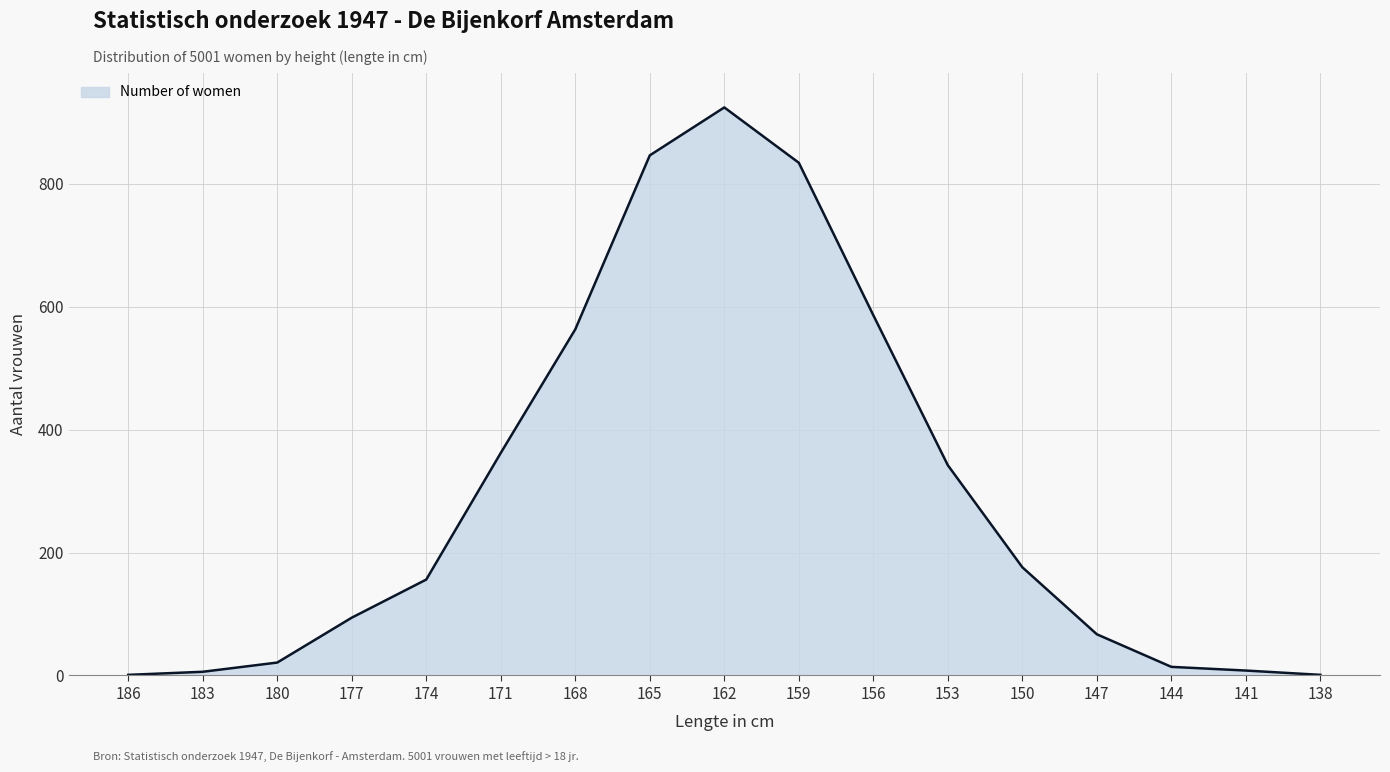

The value at 138 is 1. True or false?

True